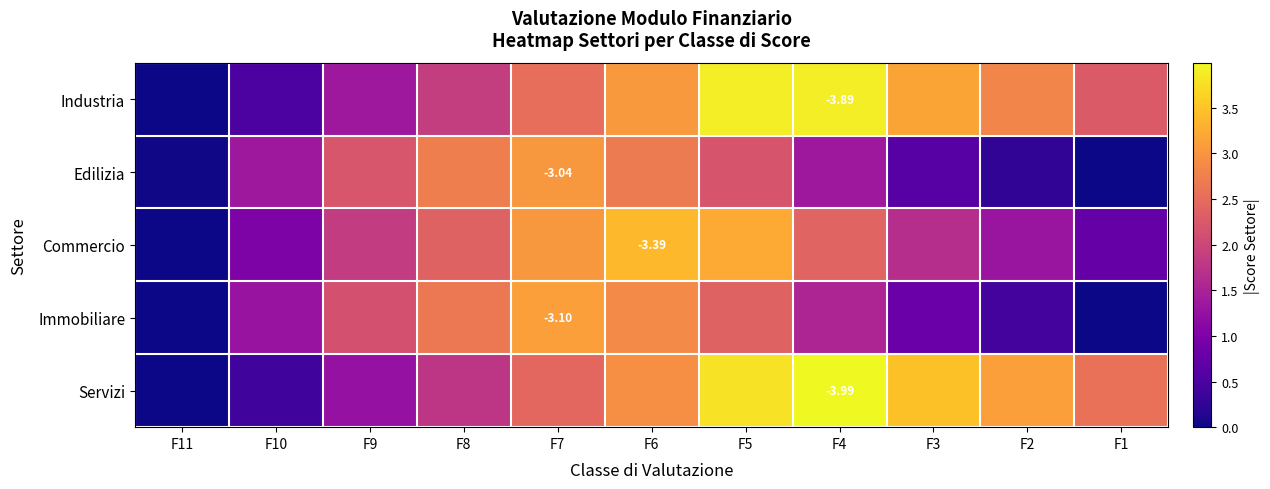

How many categories are shown in the chart?

11